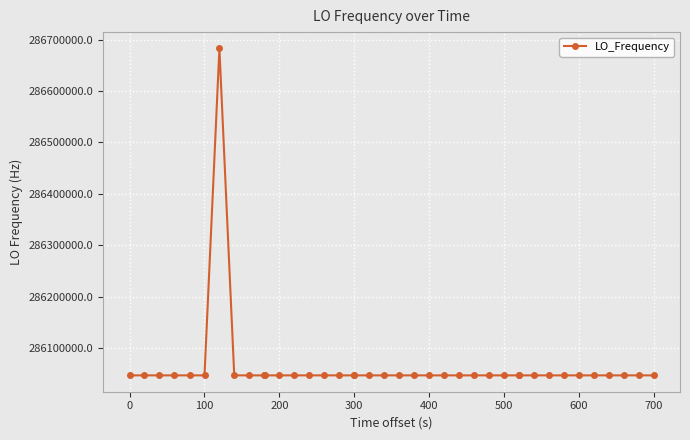

What is the value of the 5th point from the left?

286047001.6